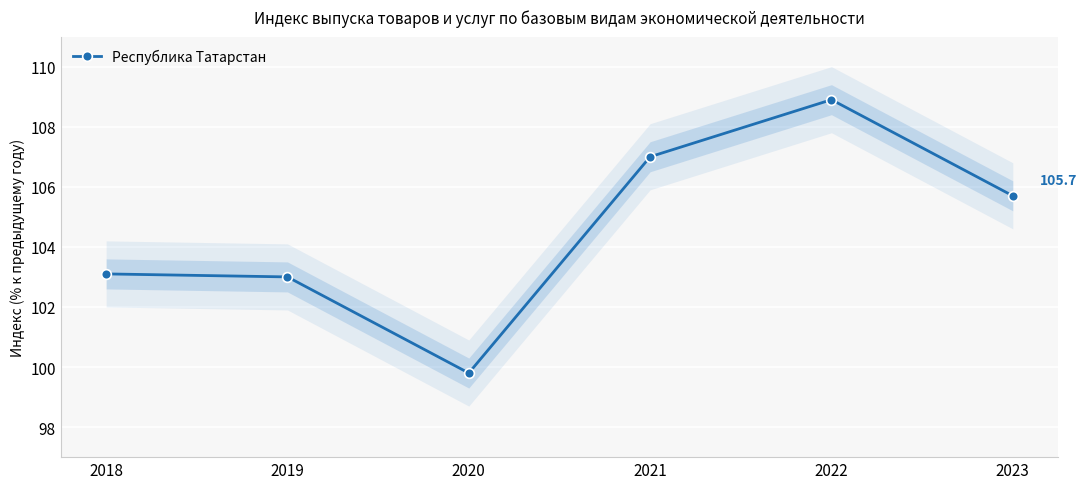

How many categories are shown in the chart?

6